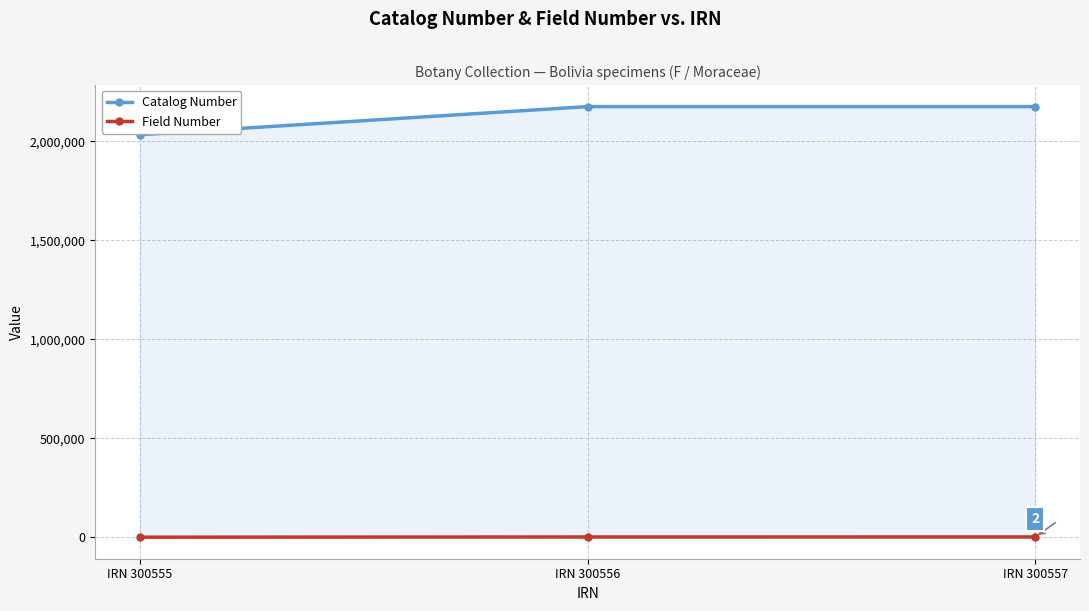

What are all the series names shown in the legend?

Catalog Number, Field Number